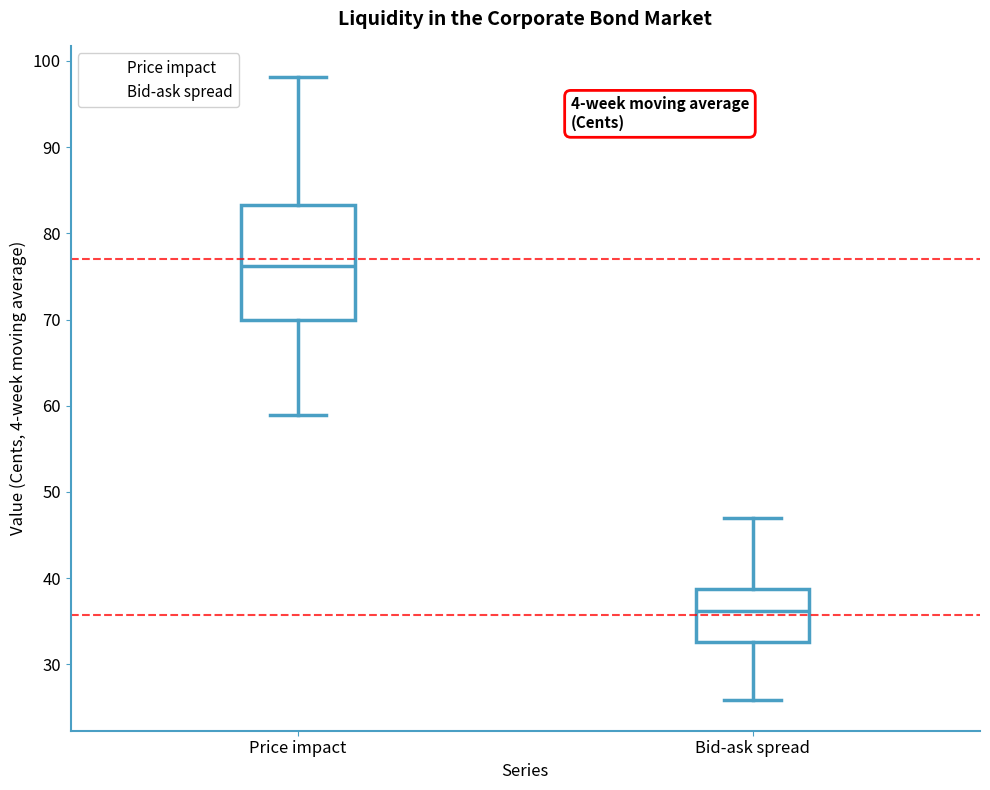

Comparing the boxes themselves (not the whiskers), which one is the tallest?

Price impact